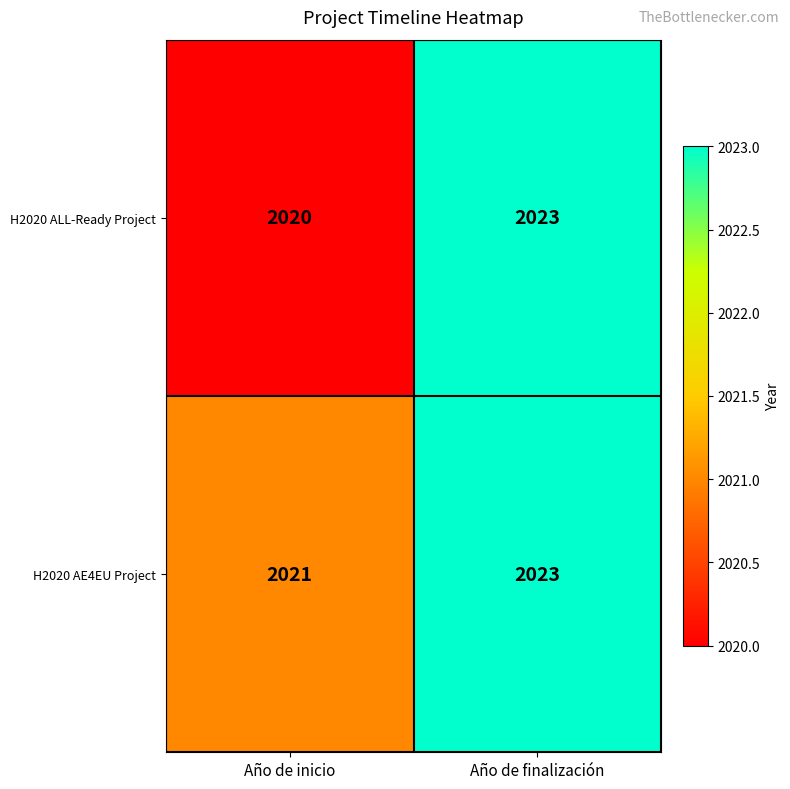

What is the difference between the highest and lowest values at Año de inicio?

1